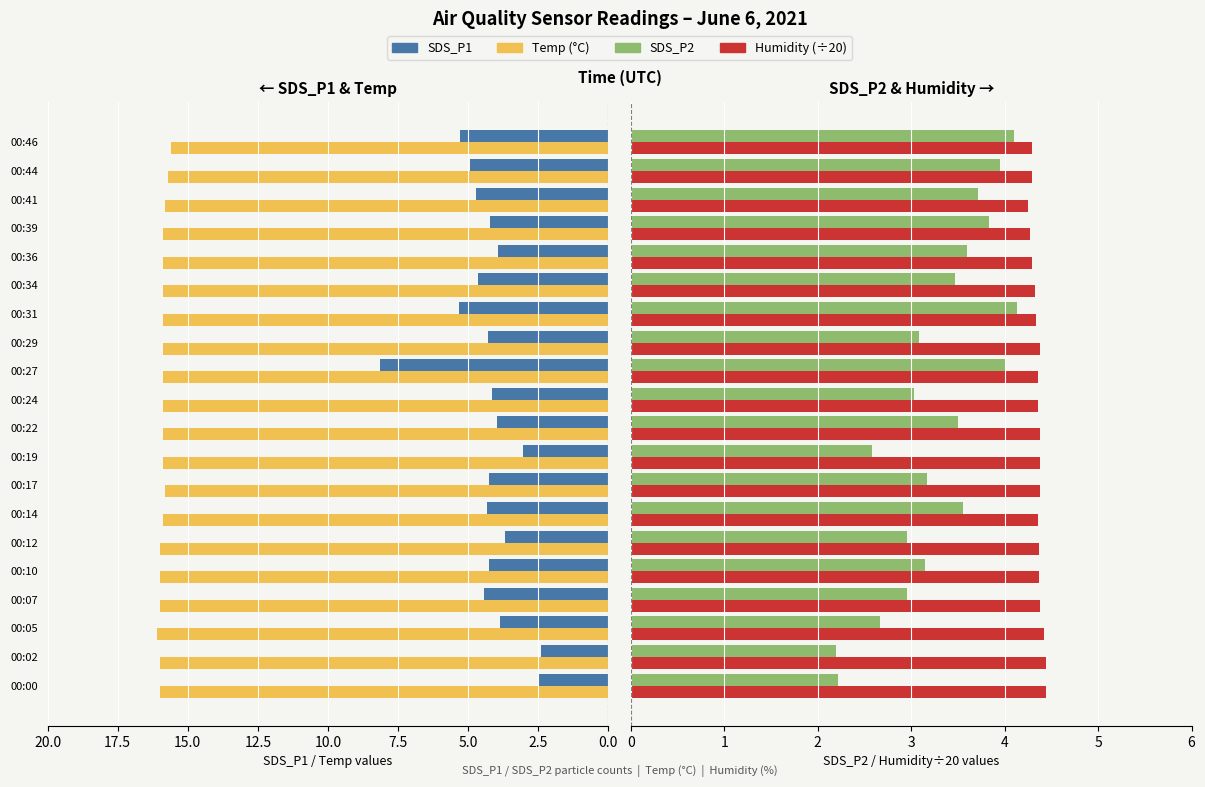

Which series changed the most between 00:12 and 00:14?

SDS_P1